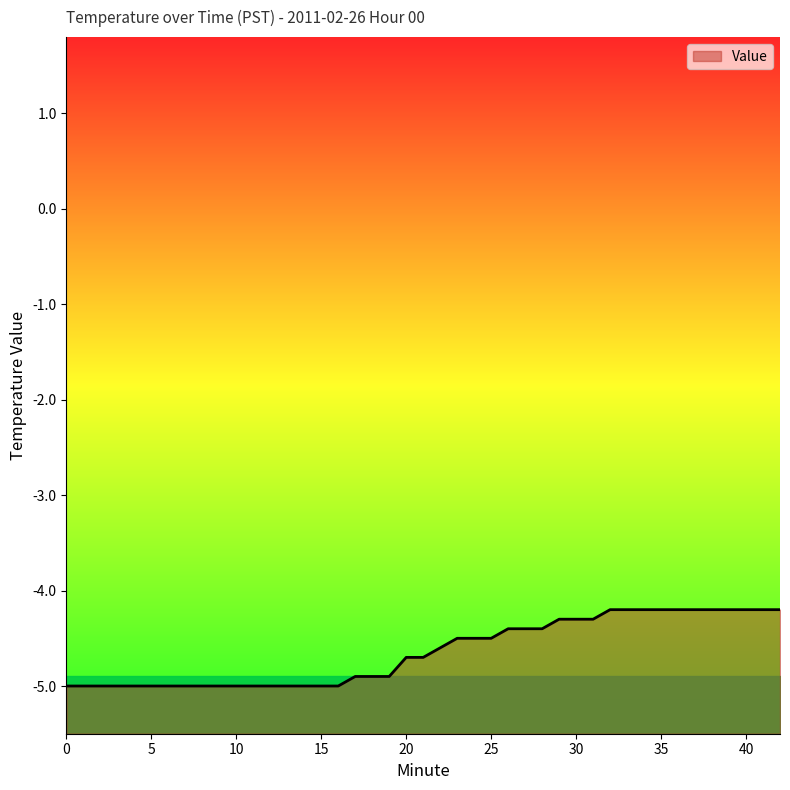

The chart shows a value of -1.5 at 30. True or false?

False